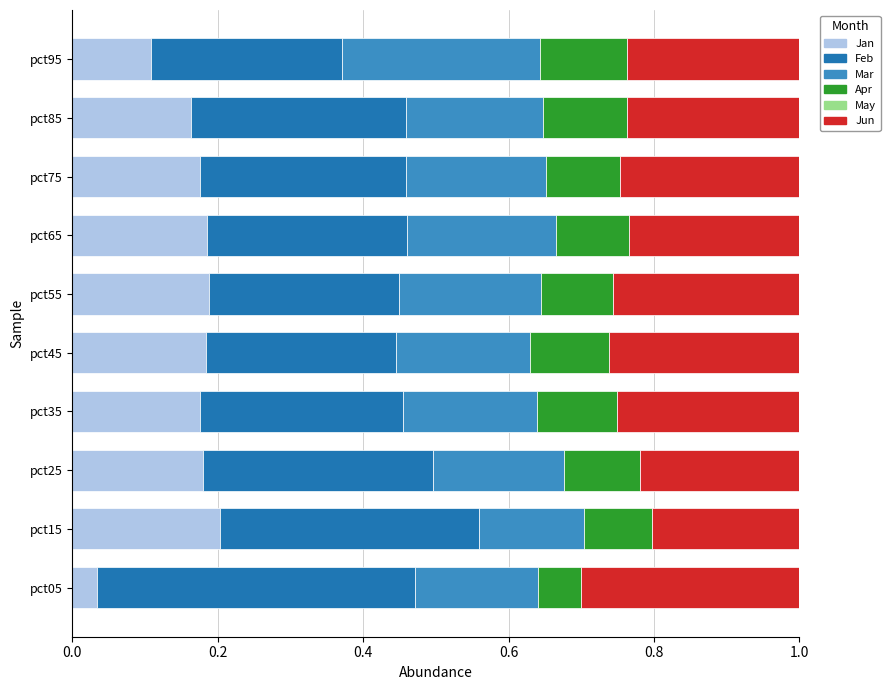

Count the Jan values in the range 0 to 1.

10